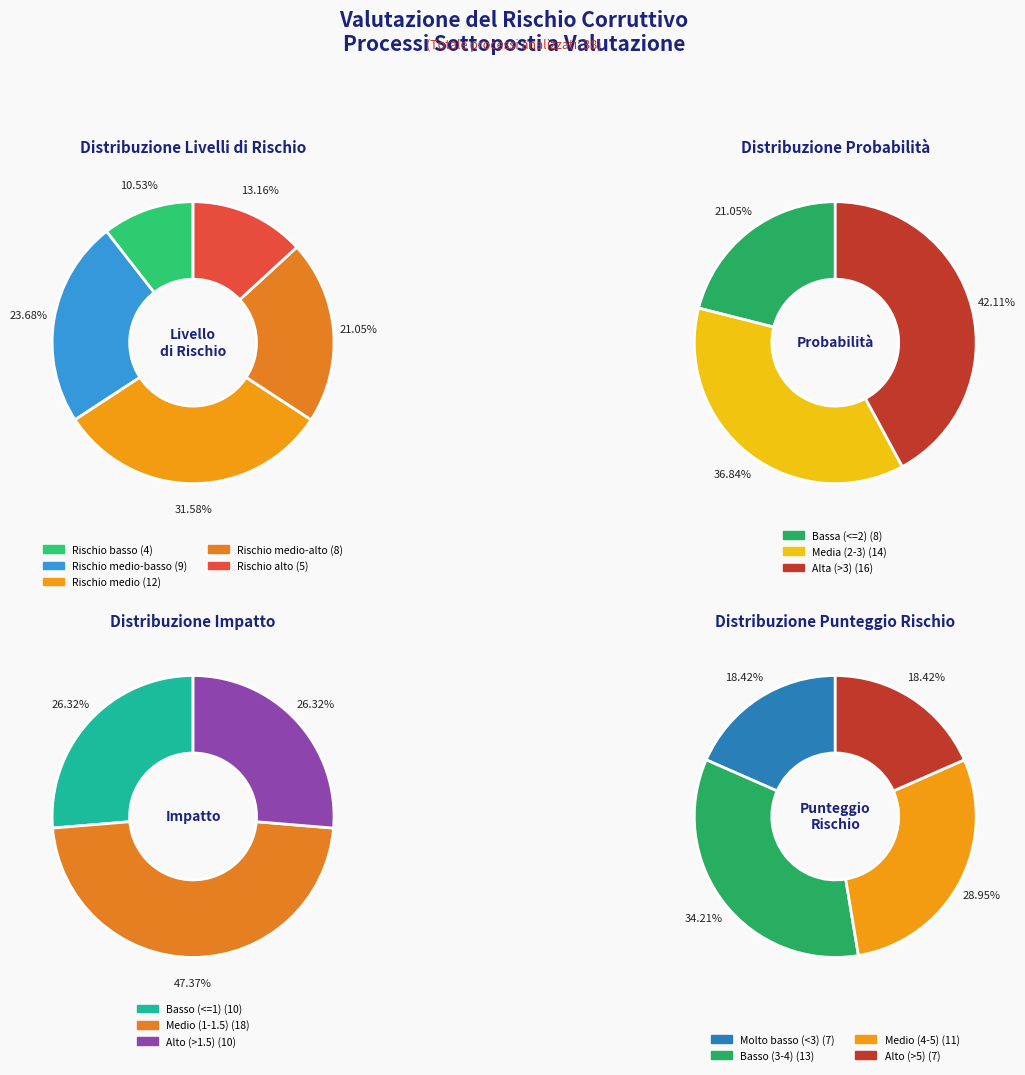

To the nearest percent, what is the average slice percentage?

20%